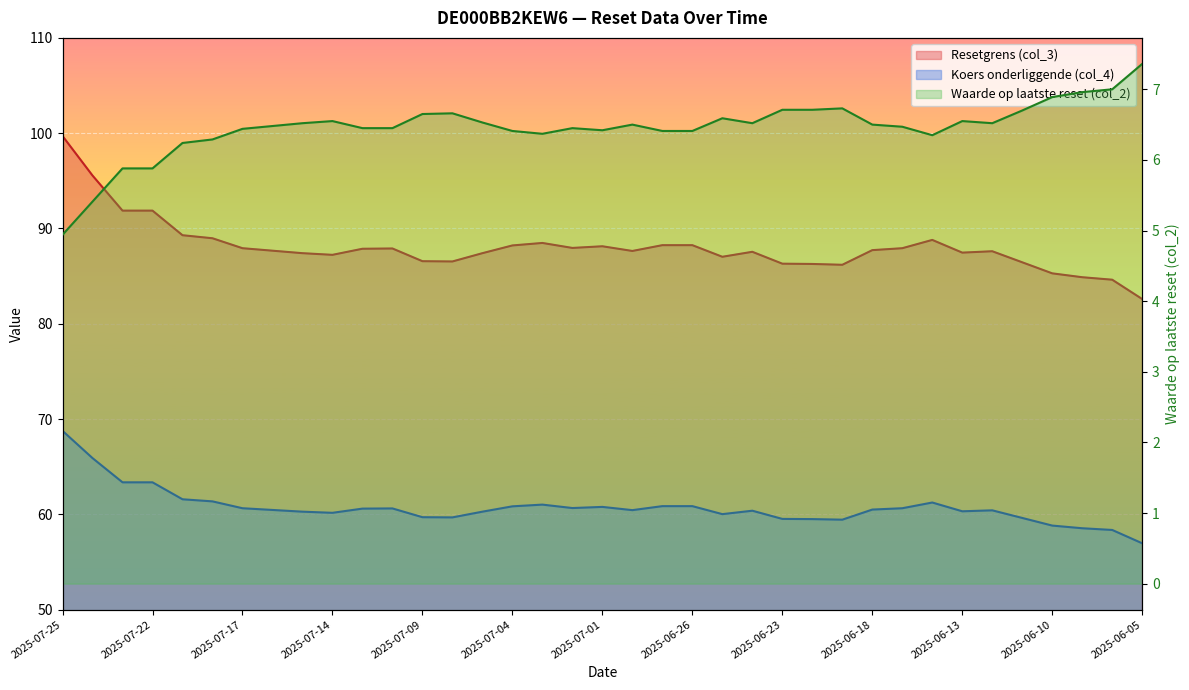

Is it true that Waarde op laatste reset (col_2) equals 6.4 at 2025-07-17?

True